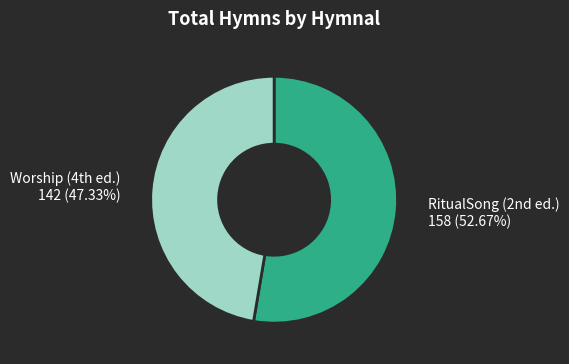

How many segments does this pie chart have?

2